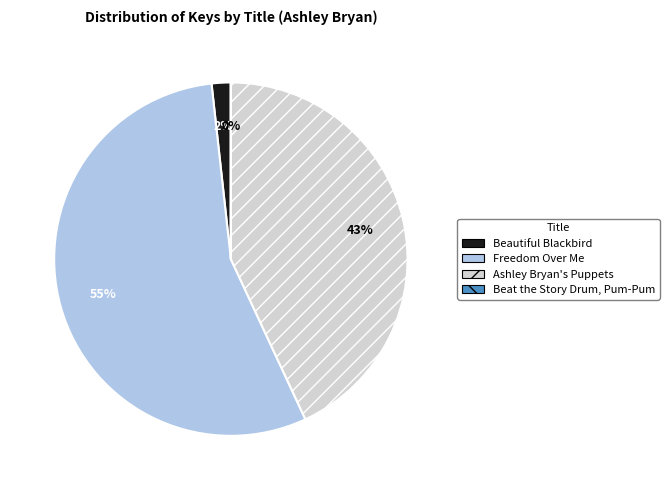

To the nearest percent, what portion does Beautiful Blackbird represent?

2%